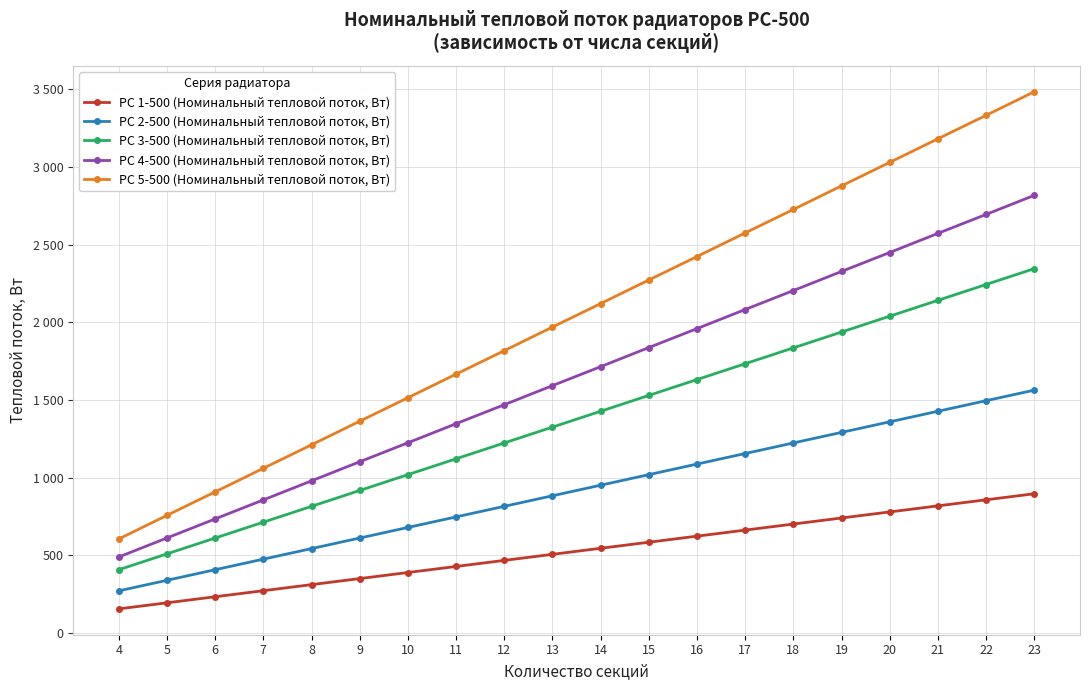

List the series in order of their peak value, lowest first.

РС 1-500 (Номинальный тепловой поток, Вт), РС 2-500 (Номинальный тепловой поток, Вт), РС 3-500 (Номинальный тепловой поток, Вт), РС 4-500 (Номинальный тепловой поток, Вт), РС 5-500 (Номинальный тепловой поток, Вт)